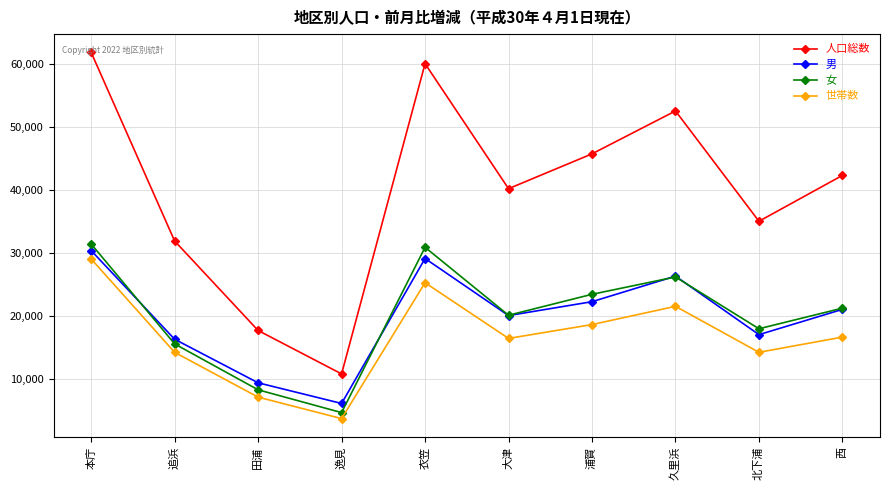

What is the difference between the second highest and second lowest values in the 男 series?

19700